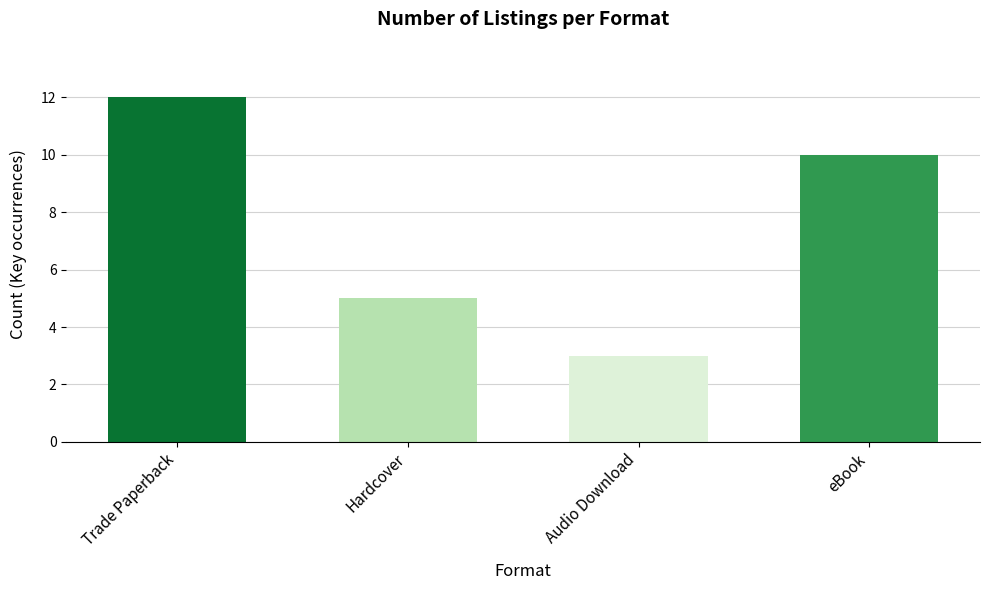

The chart shows a value of 14 at eBook. True or false?

False